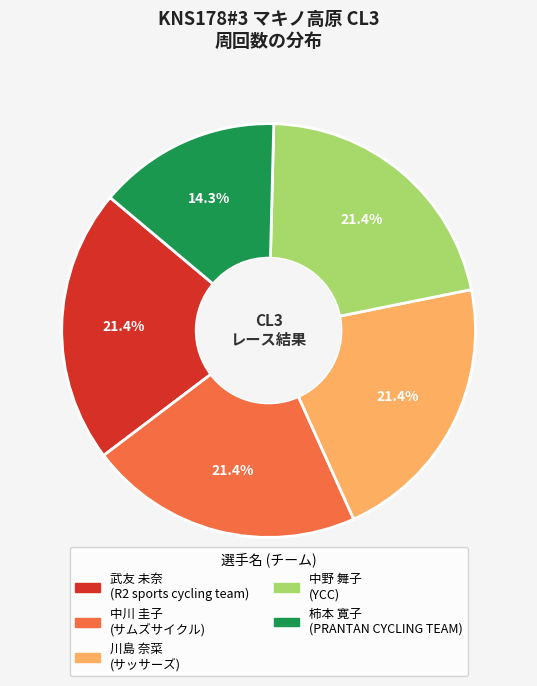

Combined, do 柿本 寛子 (PRANTAN CYCLING TEAM) and 川島 奈菜 (サッサーズ) account for over 50%?

No